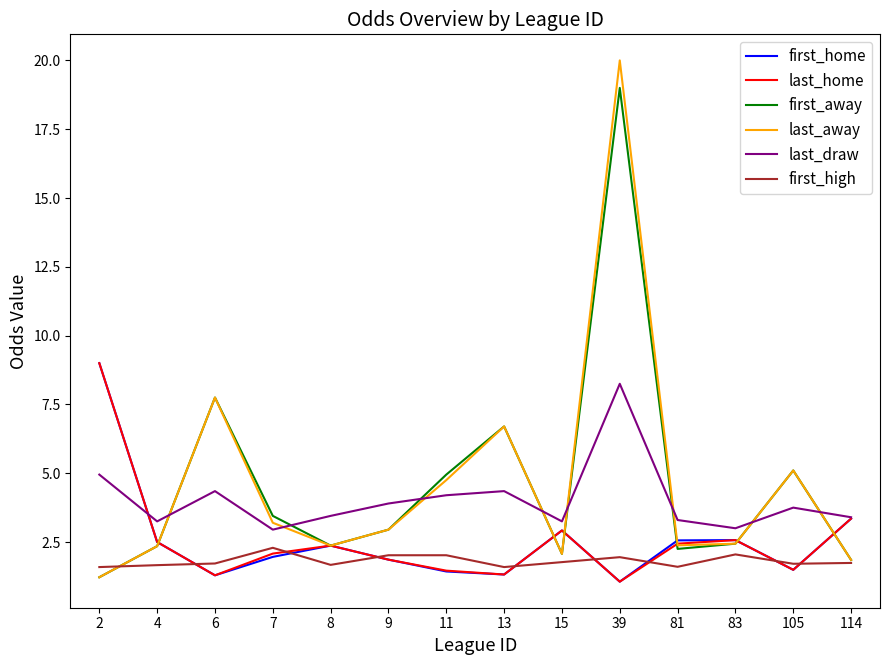

At which category is the sum across all series the highest?

39